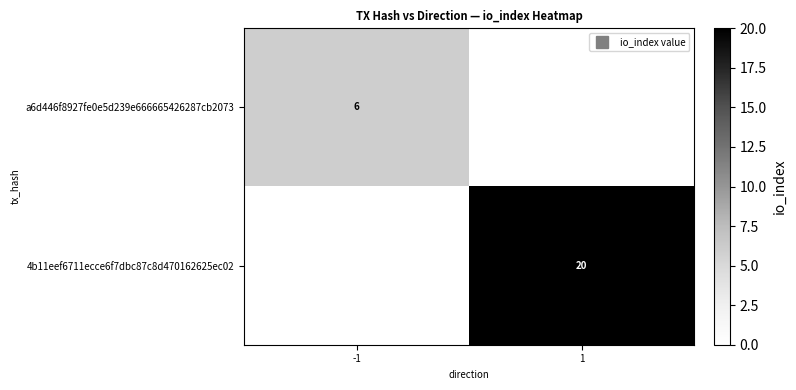

Count the a6d446f8927fe0e5d239e666665426287cb2073 values in the range 0 to 6.

2